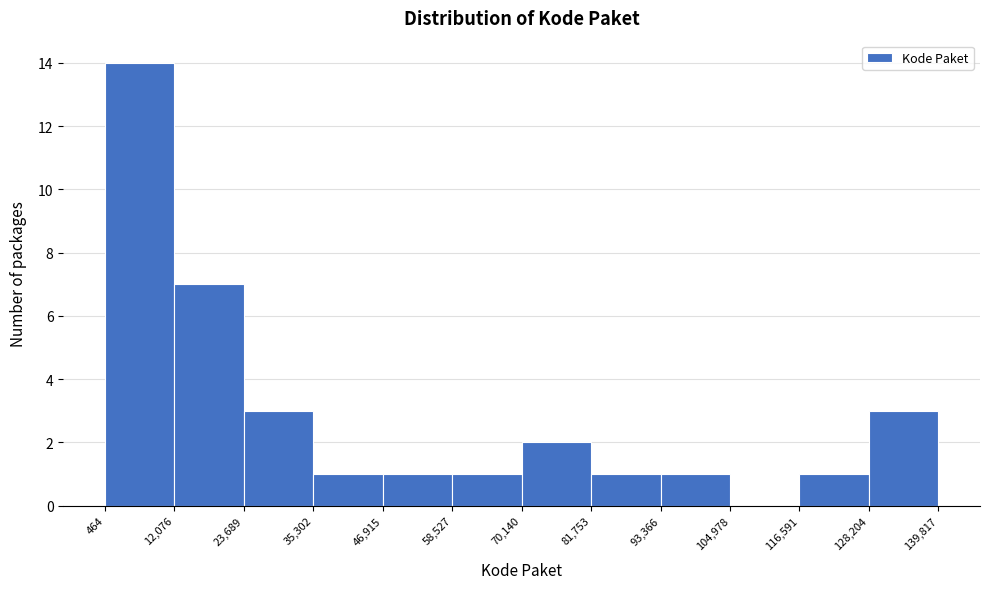

Reading left to right, list every bar in this chart as the range it spans on the x-axis followed by its height. The values are not printed on the chart, so give them approximately, as read against the axis.

464 to 12,076: 14
12,076 to 23,689: 7
23,689 to 35,302: 3
35,302 to 46,915: 1
46,915 to 58,527: 1
58,527 to 70,140: 1
70,140 to 81,753: 2
81,753 to 93,366: 1
93,366 to 104,978: 1
104,978 to 116,591: 0
116,591 to 128,204: 1
128,204 to 139,817: 3